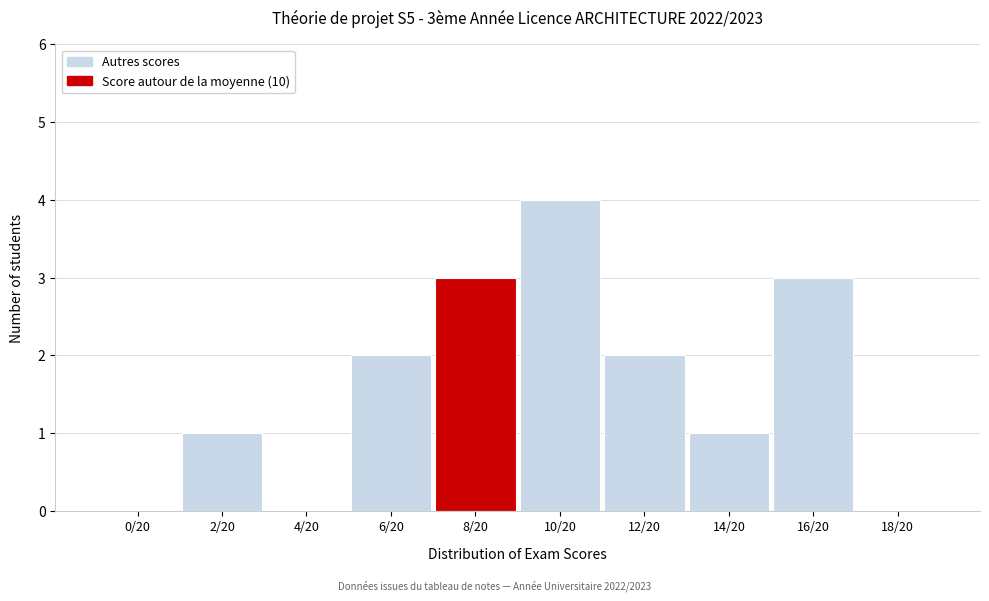

Reading left to right, transcribe all the data shown in this chart.

0/20=0	2/20=1	4/20=0	6/20=2	8/20=3	10/20=4	12/20=2	14/20=1	16/20=3	18/20=0